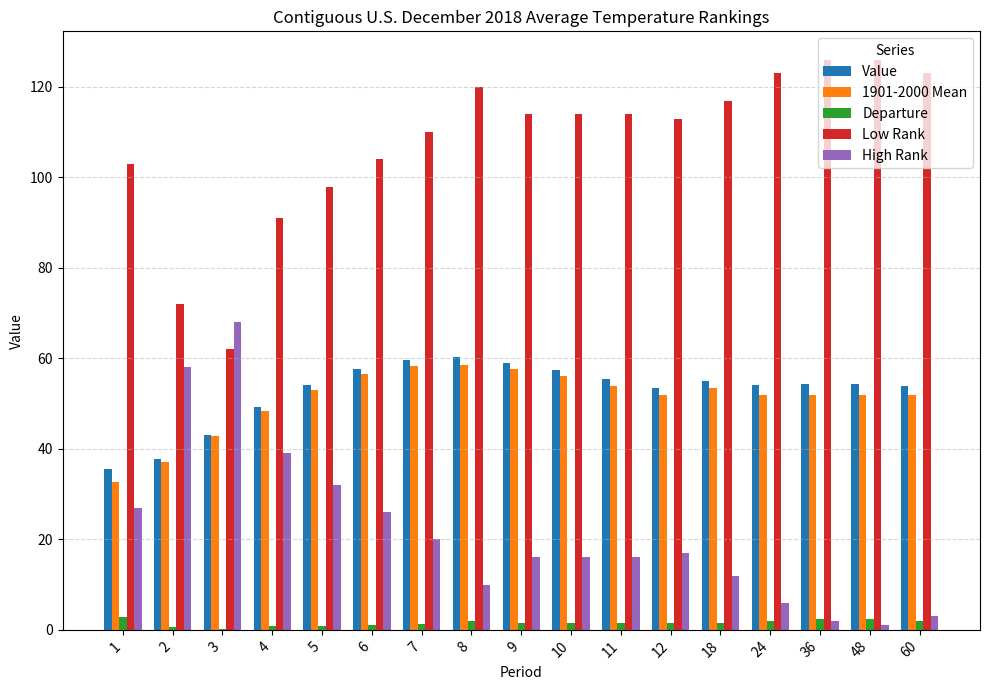

How many data points does each series have?

17